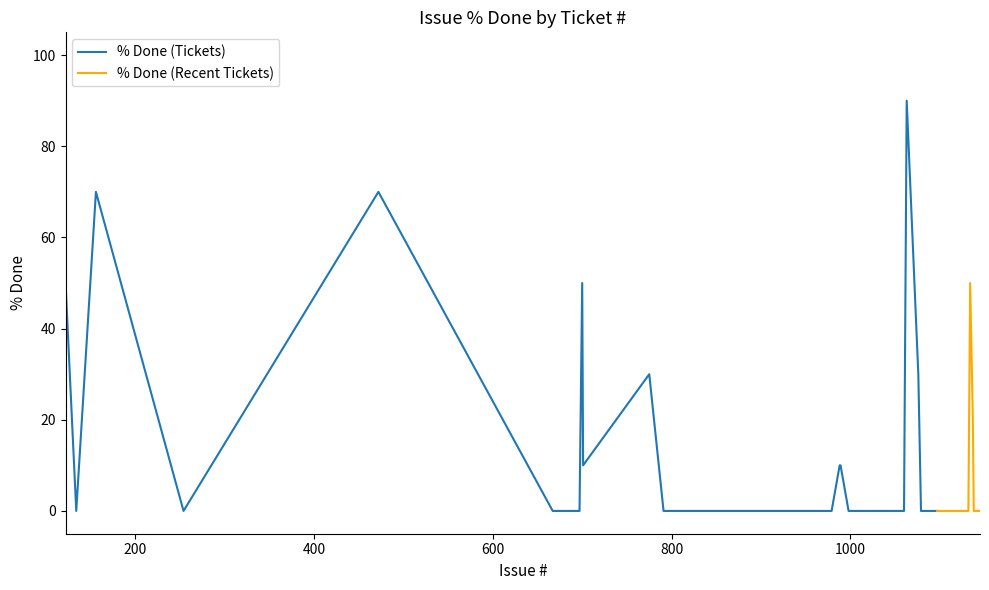

What is the maximum value for % Done (Tickets)?

90